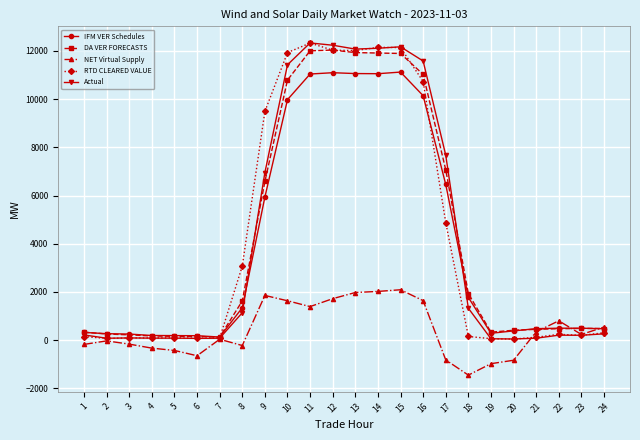

True or false: NET Virtual Supply has more than 0 points higher than both neighbors.

True